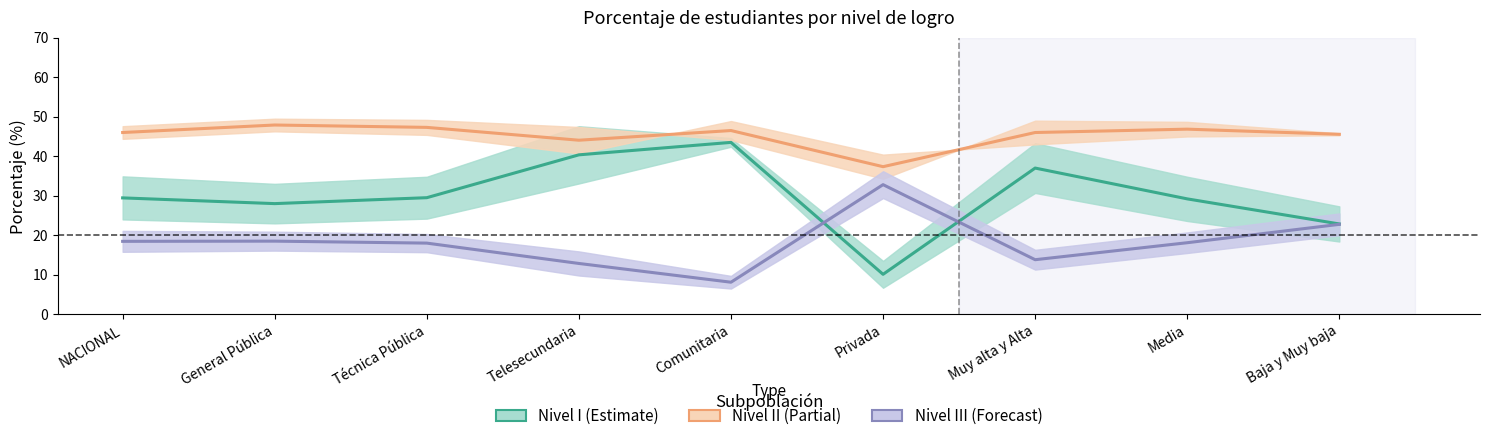

What is the lowest value of the Nivel I Mujer series?

6.7